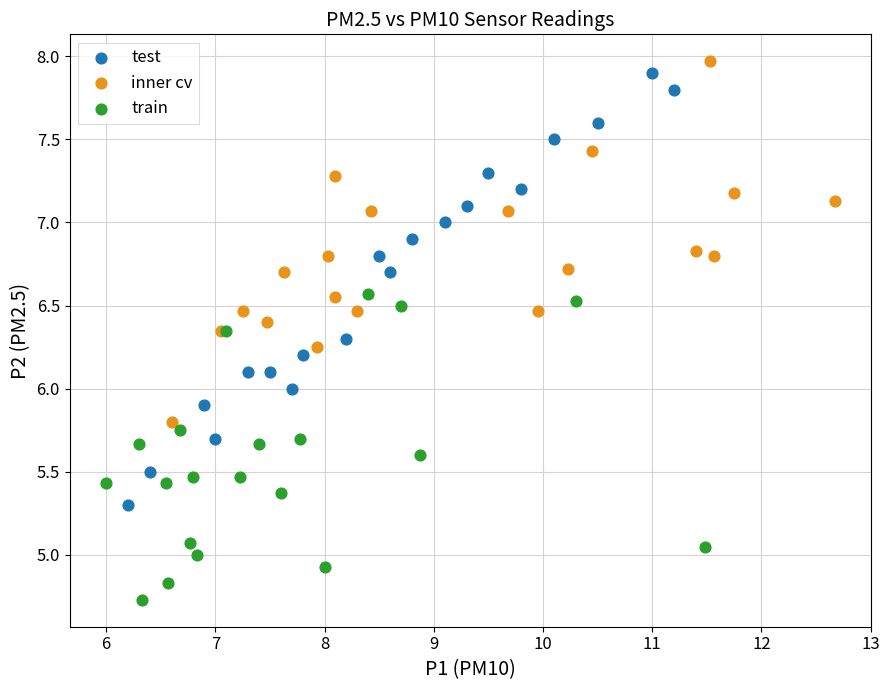

Which series contains the lowest Y value?

train